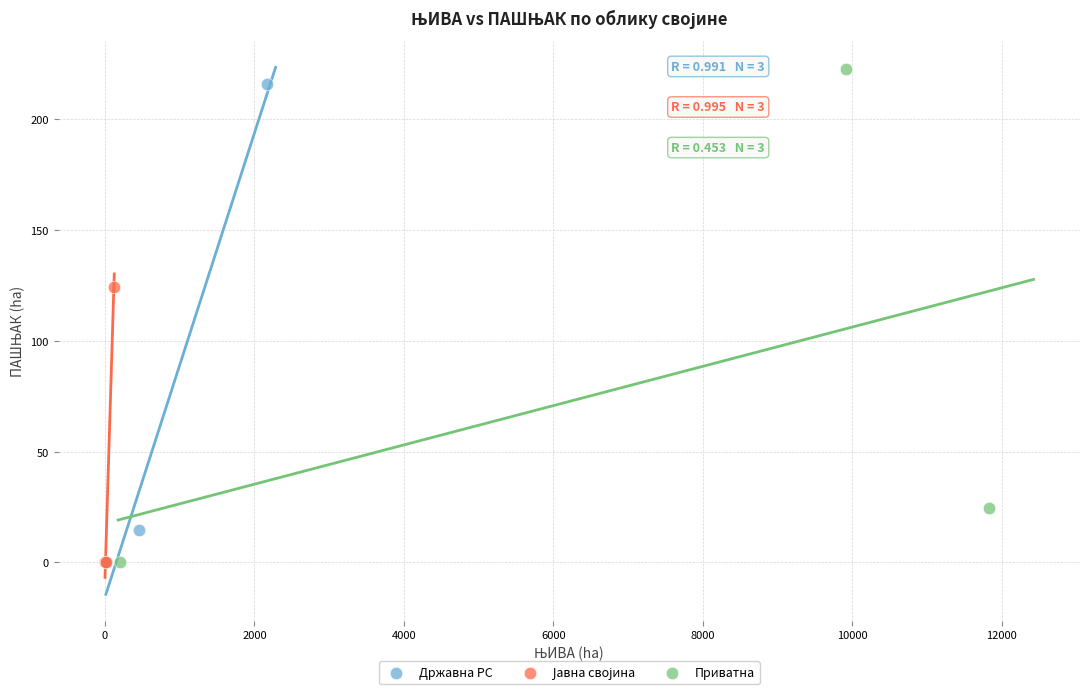

Which series has the widest spread of Y values?

Приватна